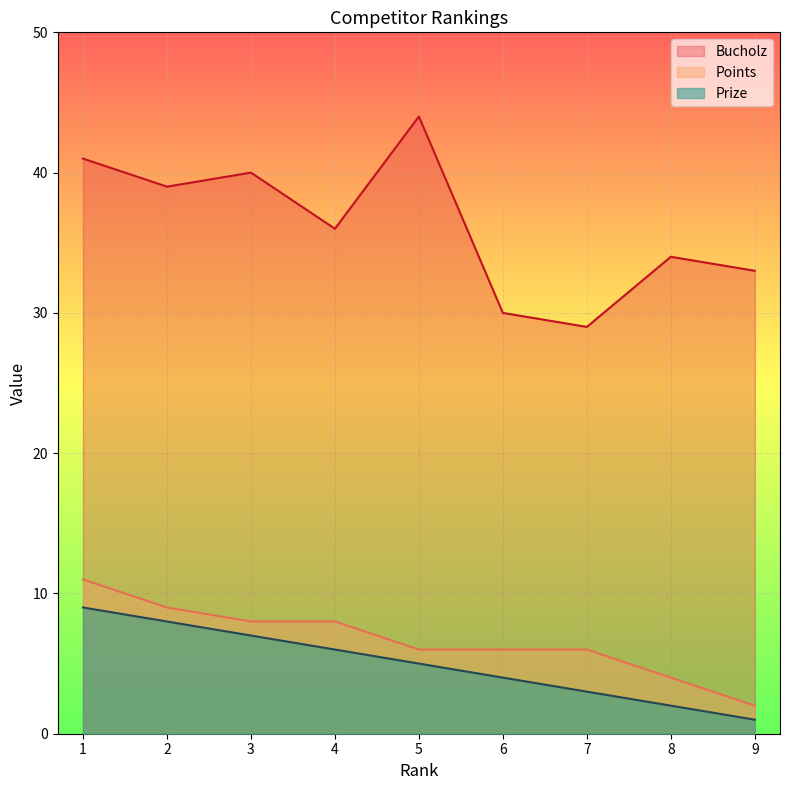

The value of Prize at 1 is 9. True or false?

True